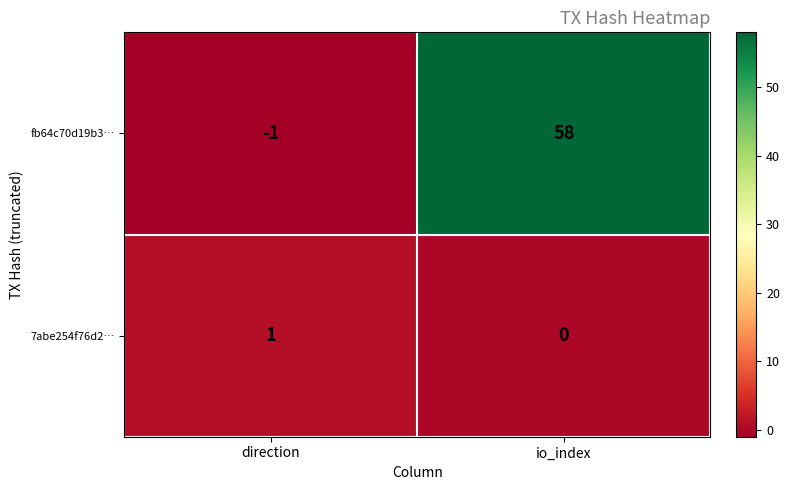

What is the total value across all series at io_index?

58